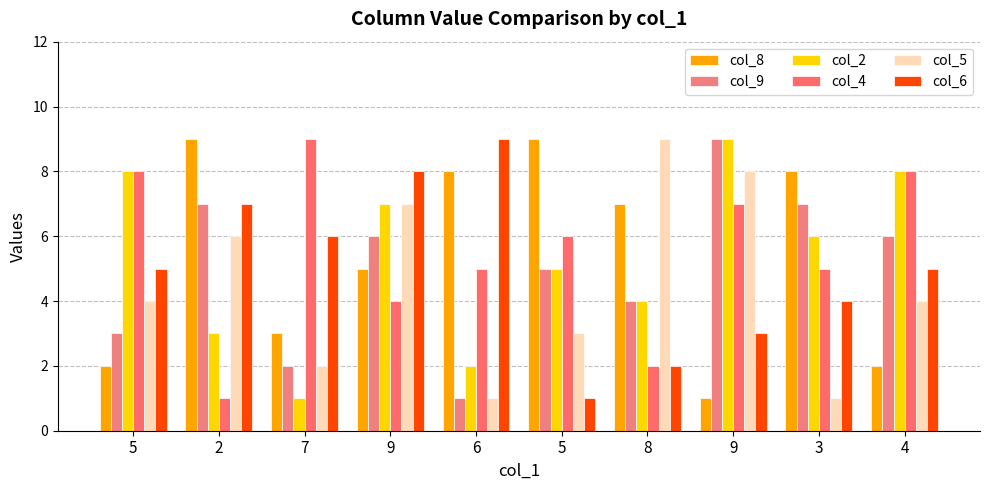

Is it true that col_4 equals 8 at 5?

True